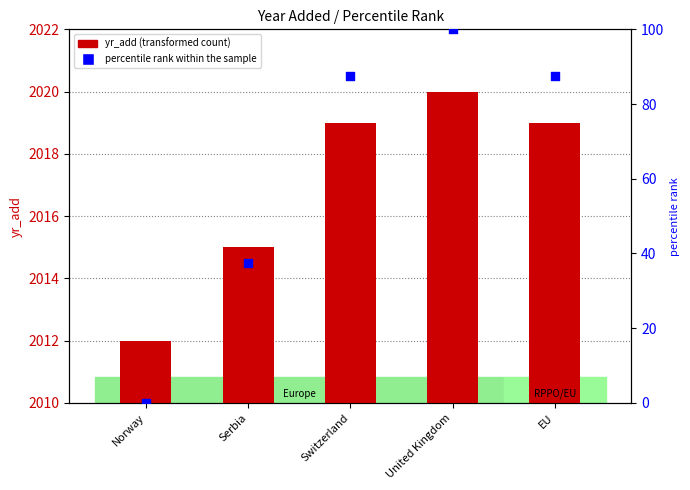

Which series contains the lowest Y value?

percentile rank within the sample